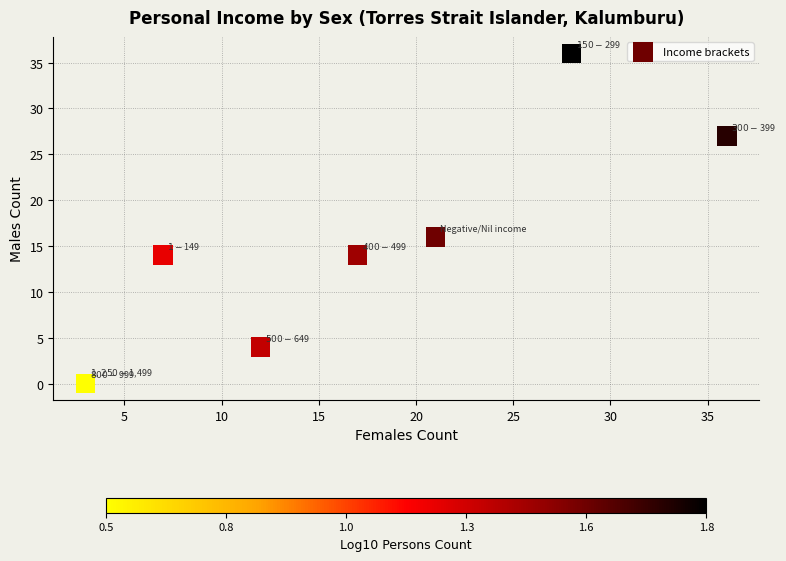

What Y value in the scatter plot is closest to 18?

16